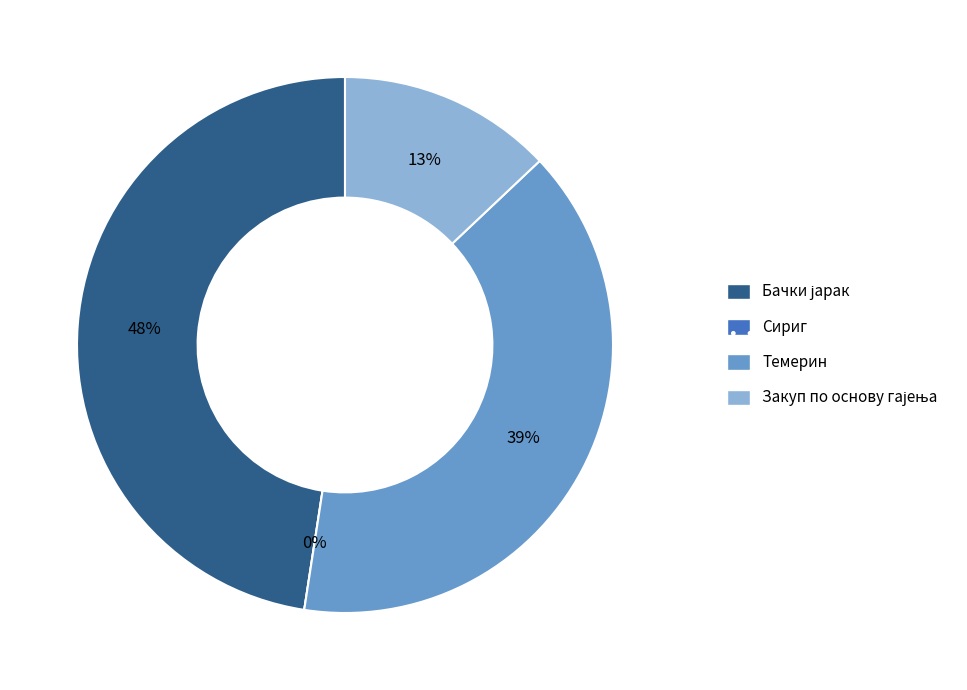

Is the sum of Закуп по основу гајења and Бачки јарак greater than half?

Yes